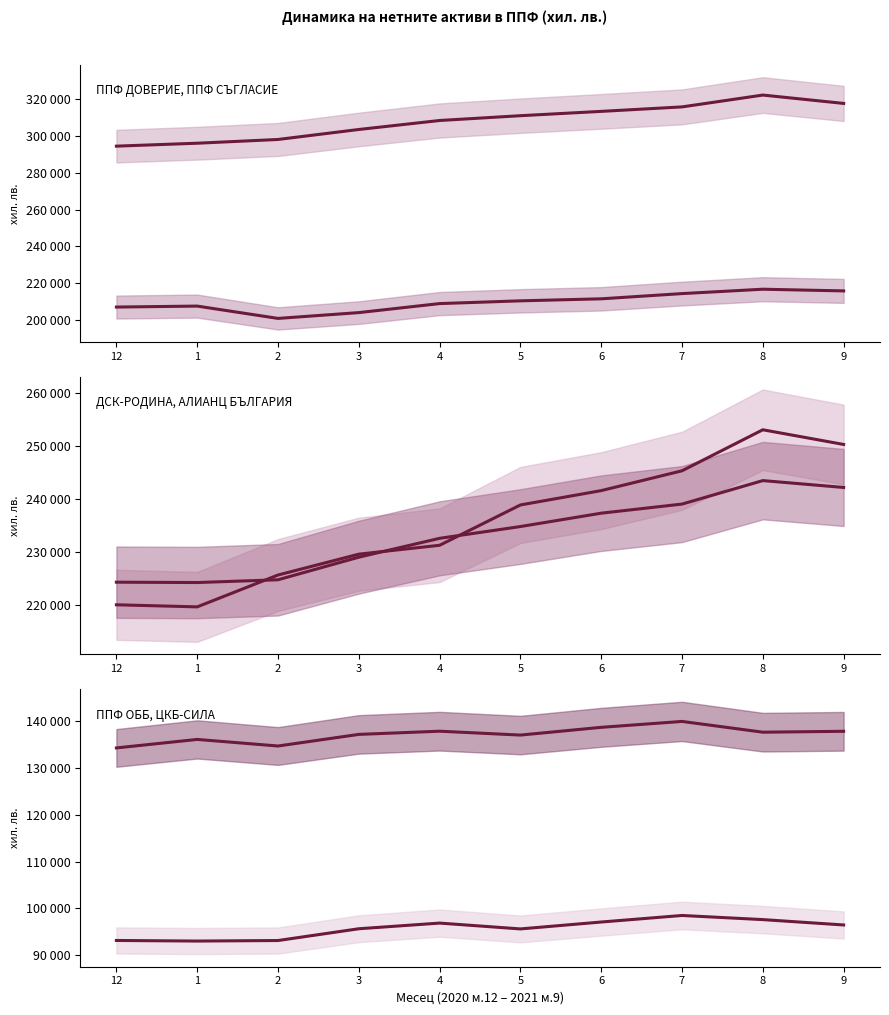

True or false: ЦКБ-СИЛА and ППФ СЪГЛАСИЕ cross at least once.

False